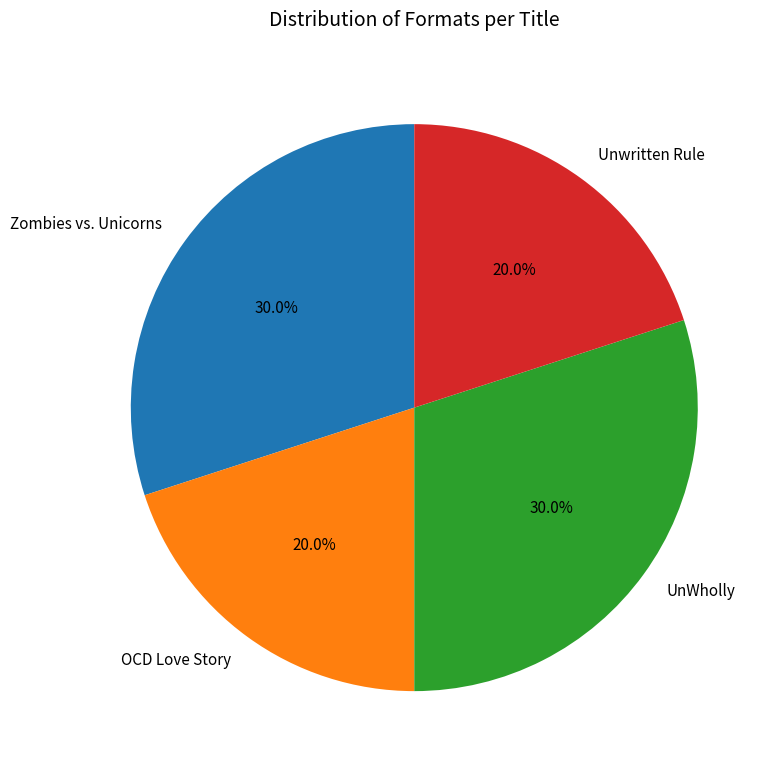

Is it true that UnWholly is 16% of the pie?

False